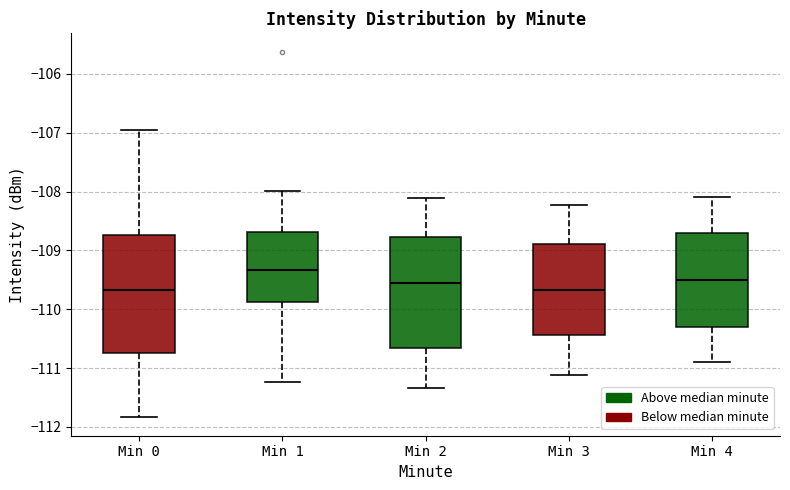

Where does the upper whisker of the box for Min 1 end on the y-axis? The values are not printed on the chart, so give them approximately, as read against the axis.

-108.0